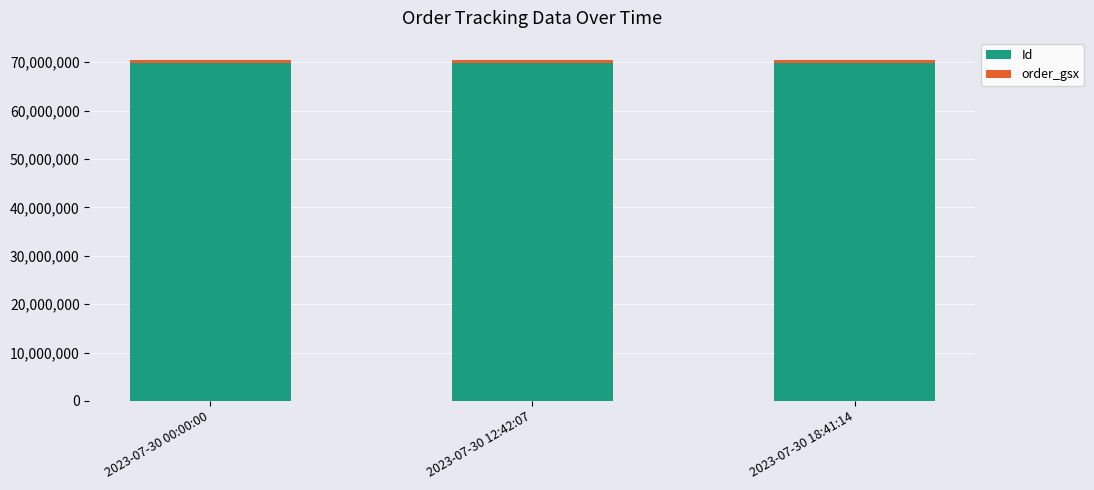

The Id series shows 96045347 at 2023-07-30 00:00:00. True or false?

False